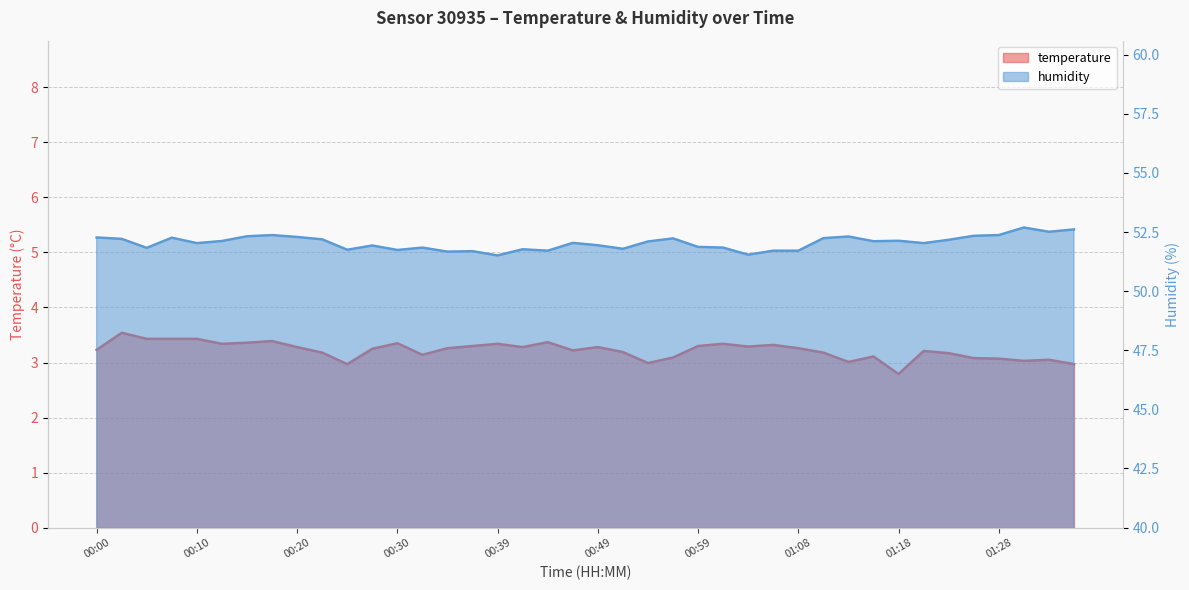

Between 00:42 and 00:47, which series saw the biggest shift?

humidity